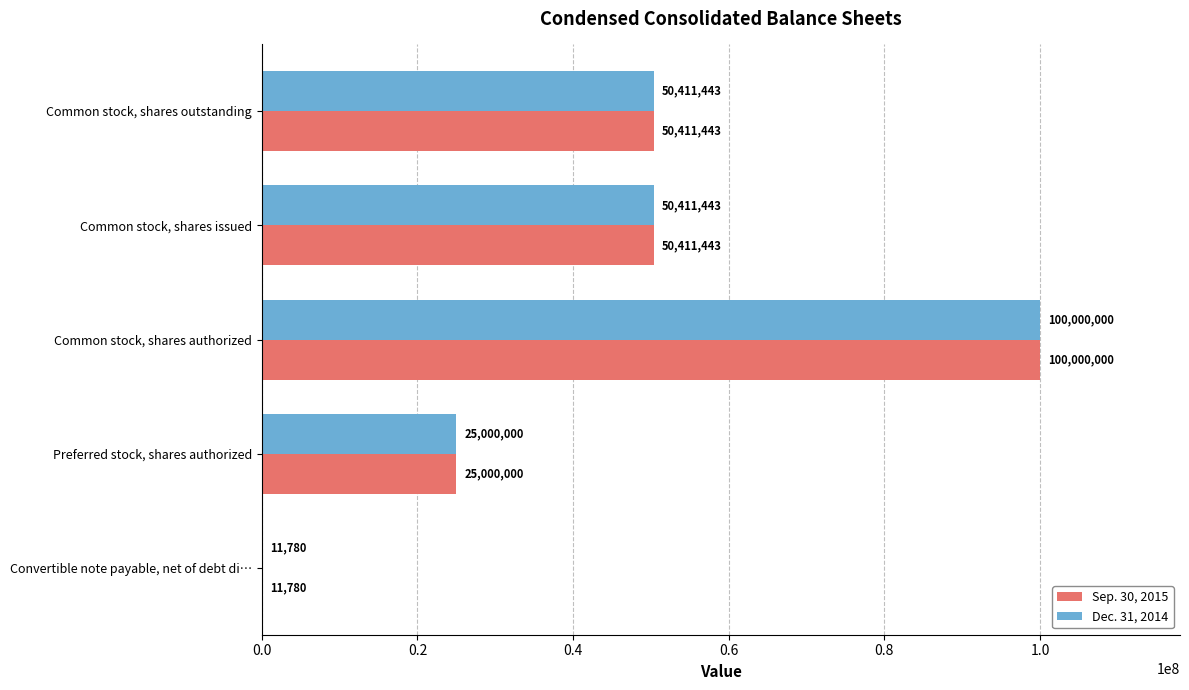

What is the highest value of the Sep. 30, 2015 series?

100000000